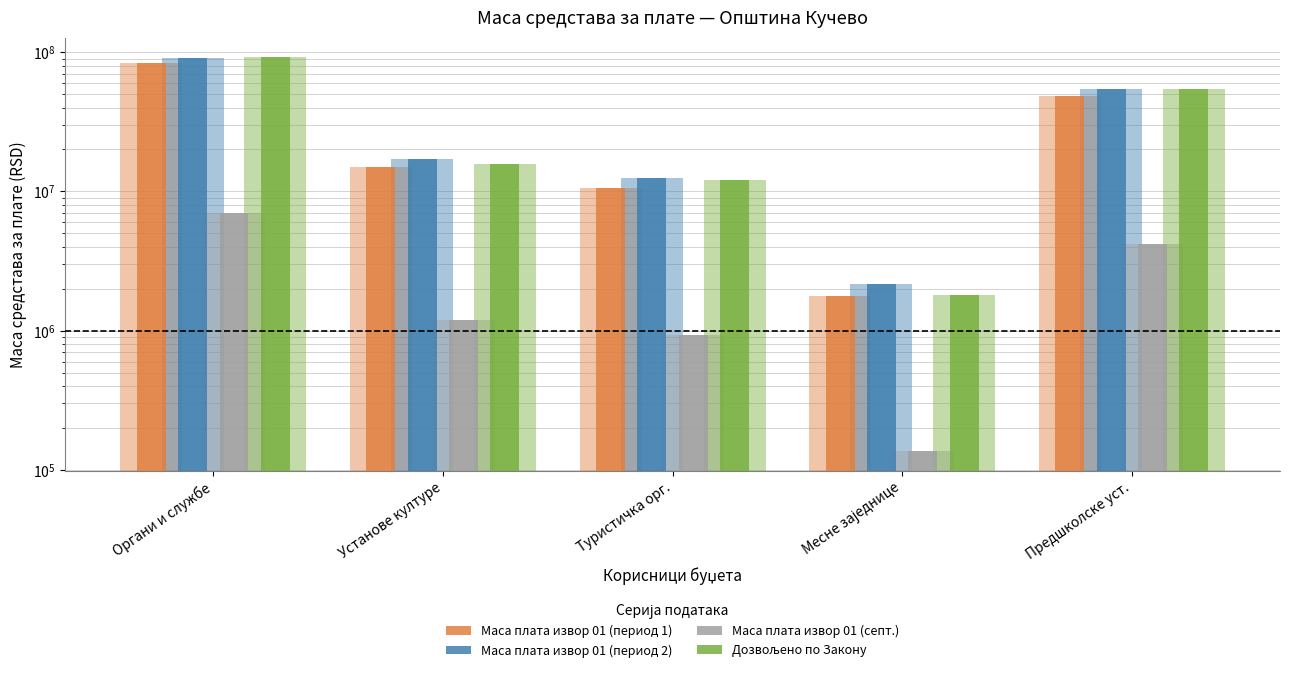

What is the difference between the highest and lowest values at Туристичка орг.?

11600762.1